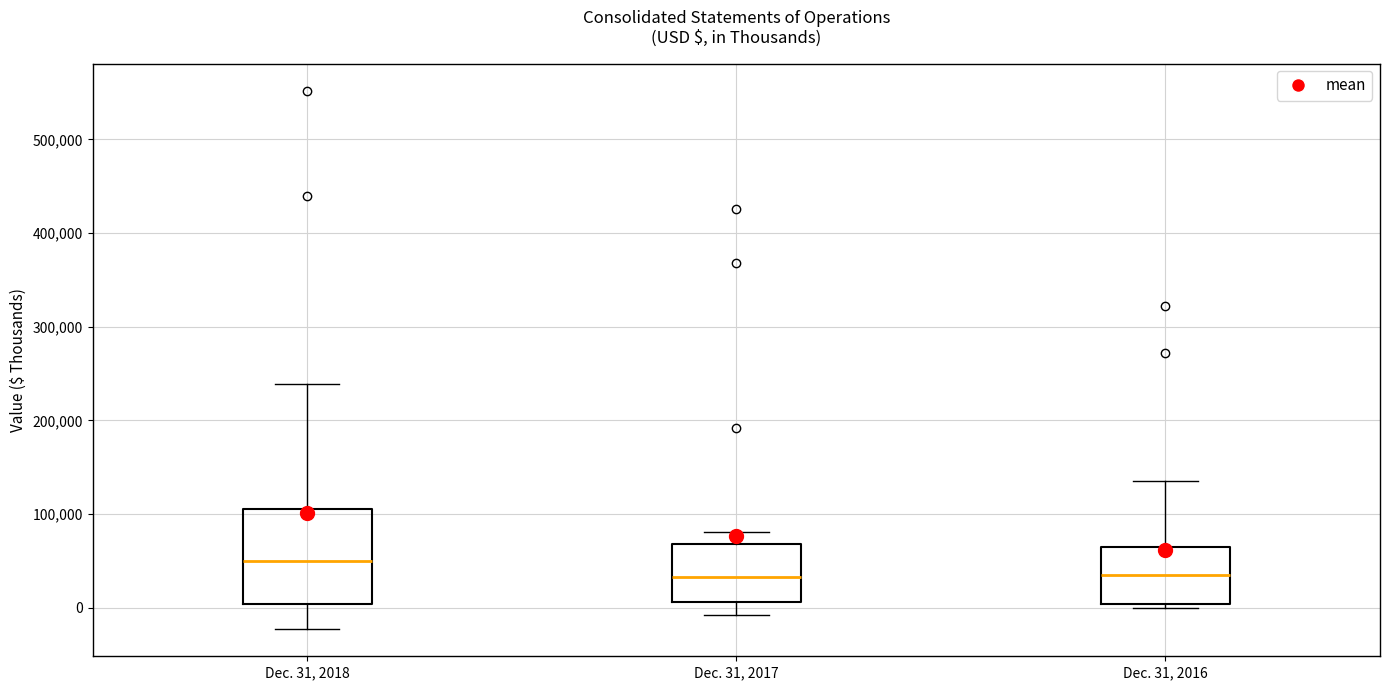

Reading left to right, transcribe this box plot: for each box, give where its median line is, the range the box spans, and where its two whiskers end, as read against the y-axis. The values are not printed on the chart, so give them approximately, as read against the axis.

Dec. 31, 2018: median 50000, box 0 to 100000, whiskers -20000 to 240000
Dec. 31, 2017: median 30000, box 10000 to 70000, whiskers -10000 to 80000
Dec. 31, 2016: median 30000, box 0 to 60000, whiskers 0 (just below the box's lower edge) to 140000